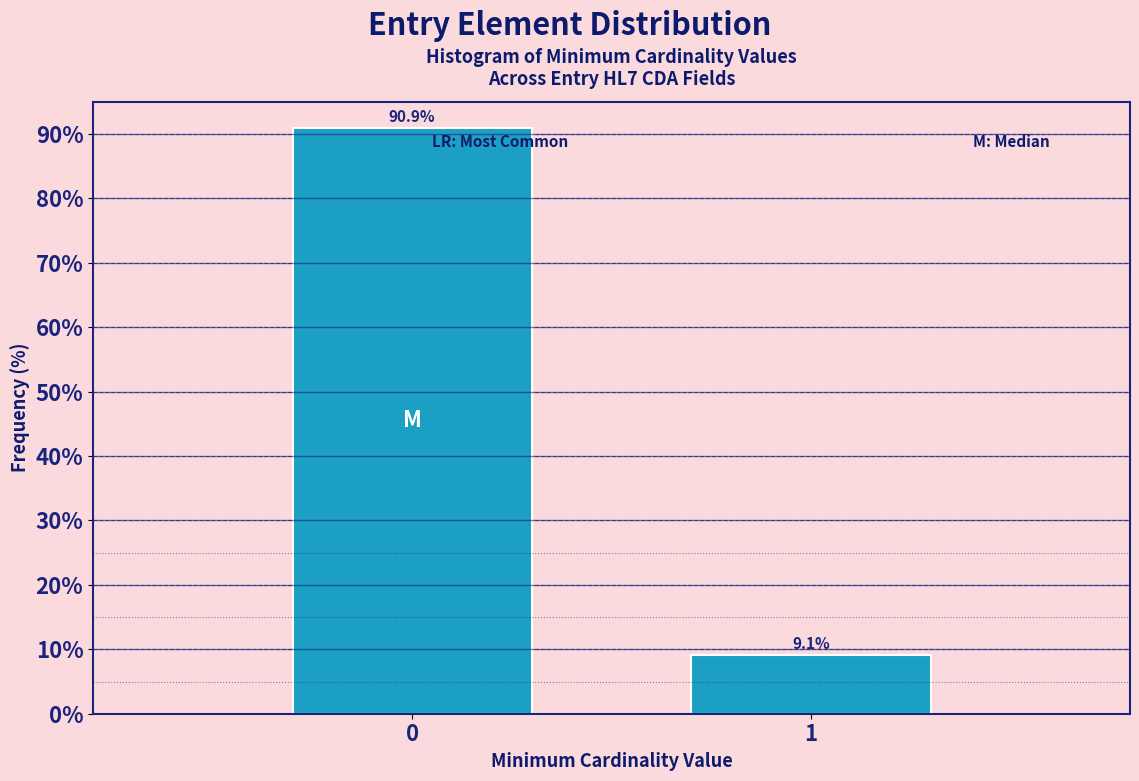

Reading left to right, extract all data points from this chart.

0=90.9	1=9.1